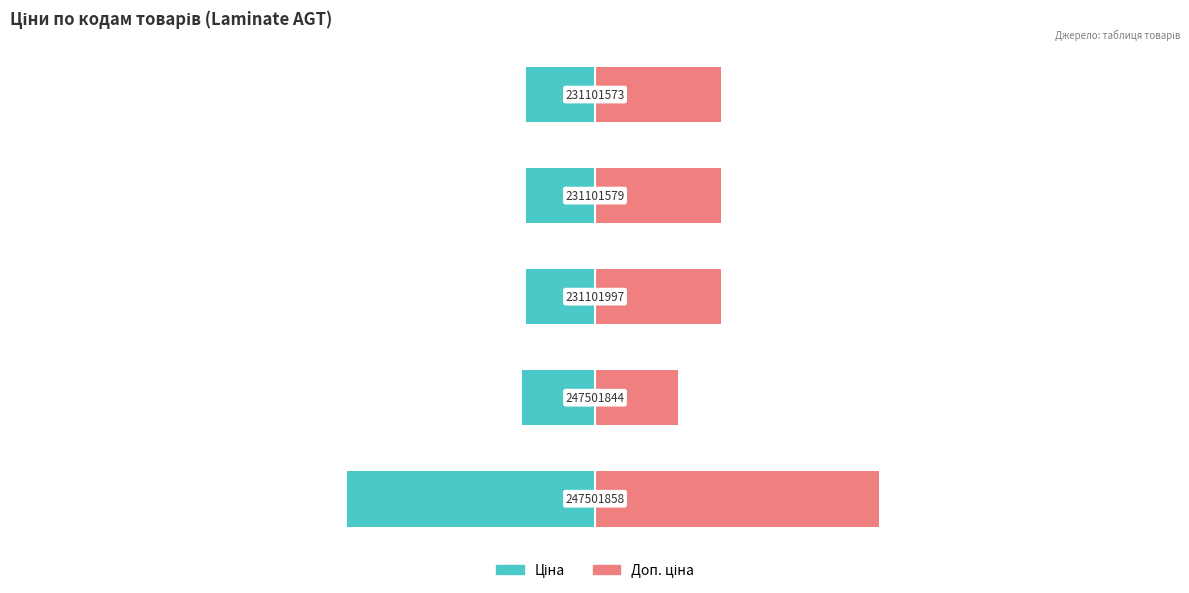

Which has a higher value, −125 or −50?

−50